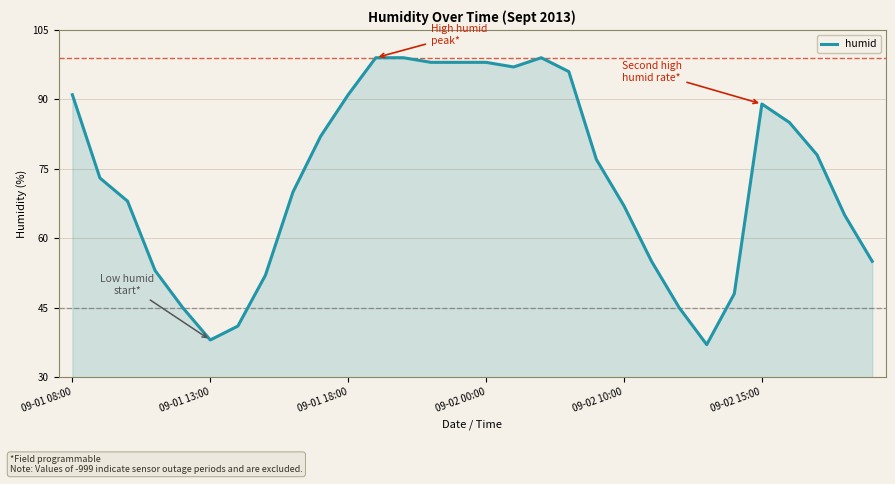

What is the smallest value displayed?

37